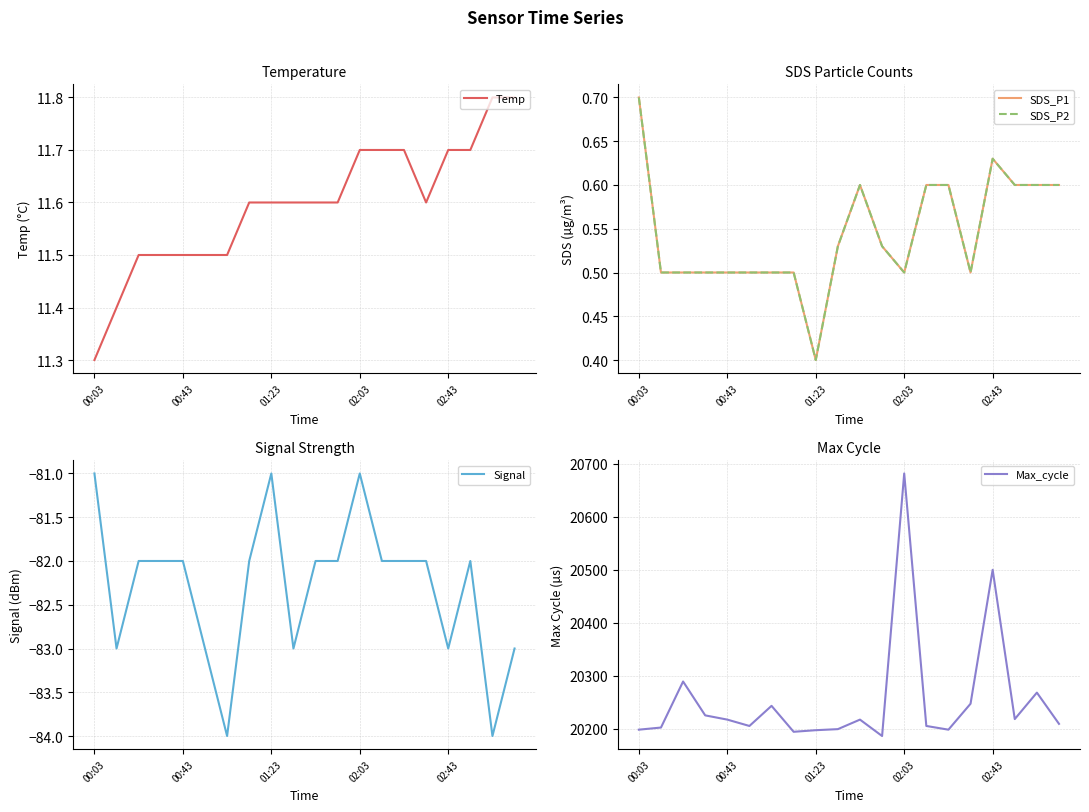

How many lines are shown in the chart?

5